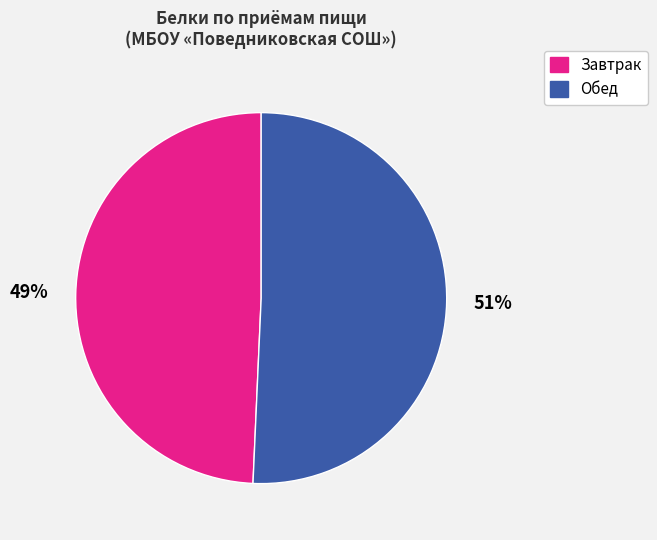

To the nearest percent, what is the average slice percentage?

50%